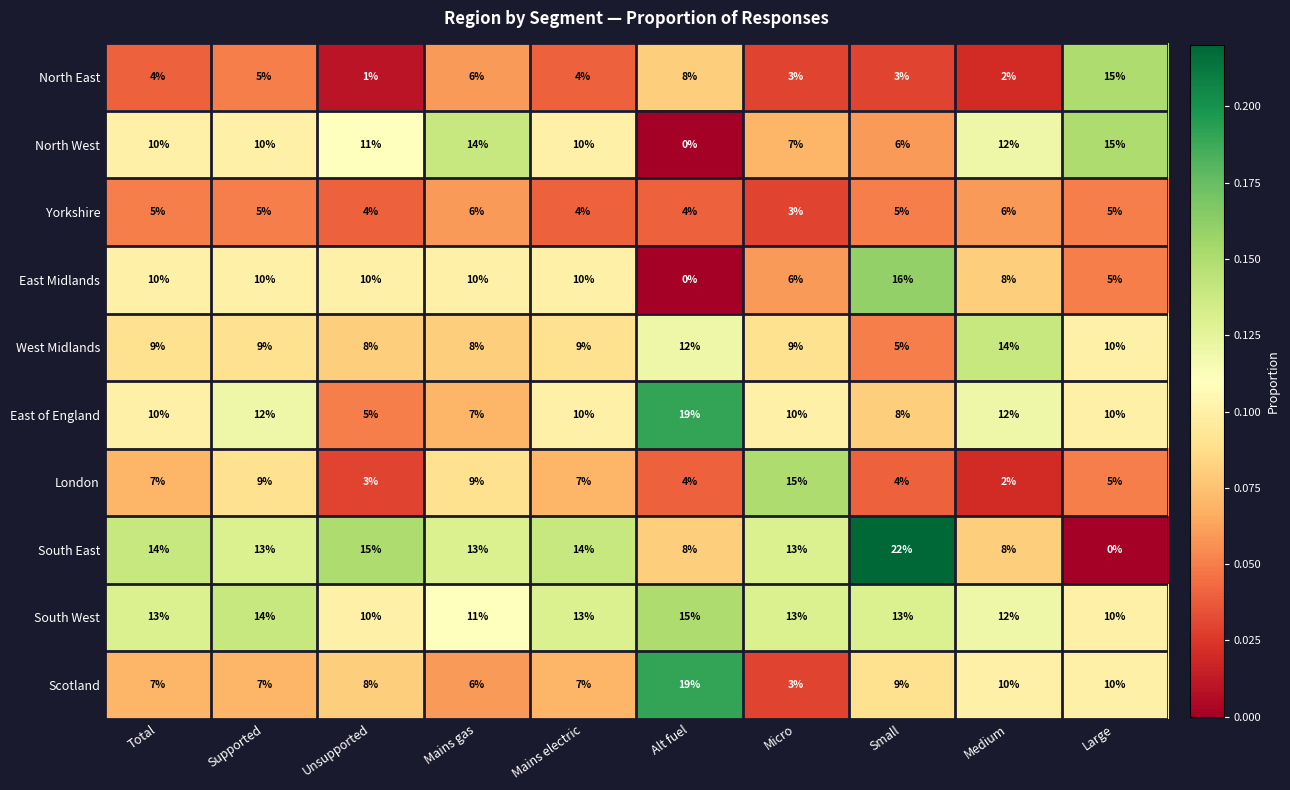

At which label is South West closest to 12?

Medium